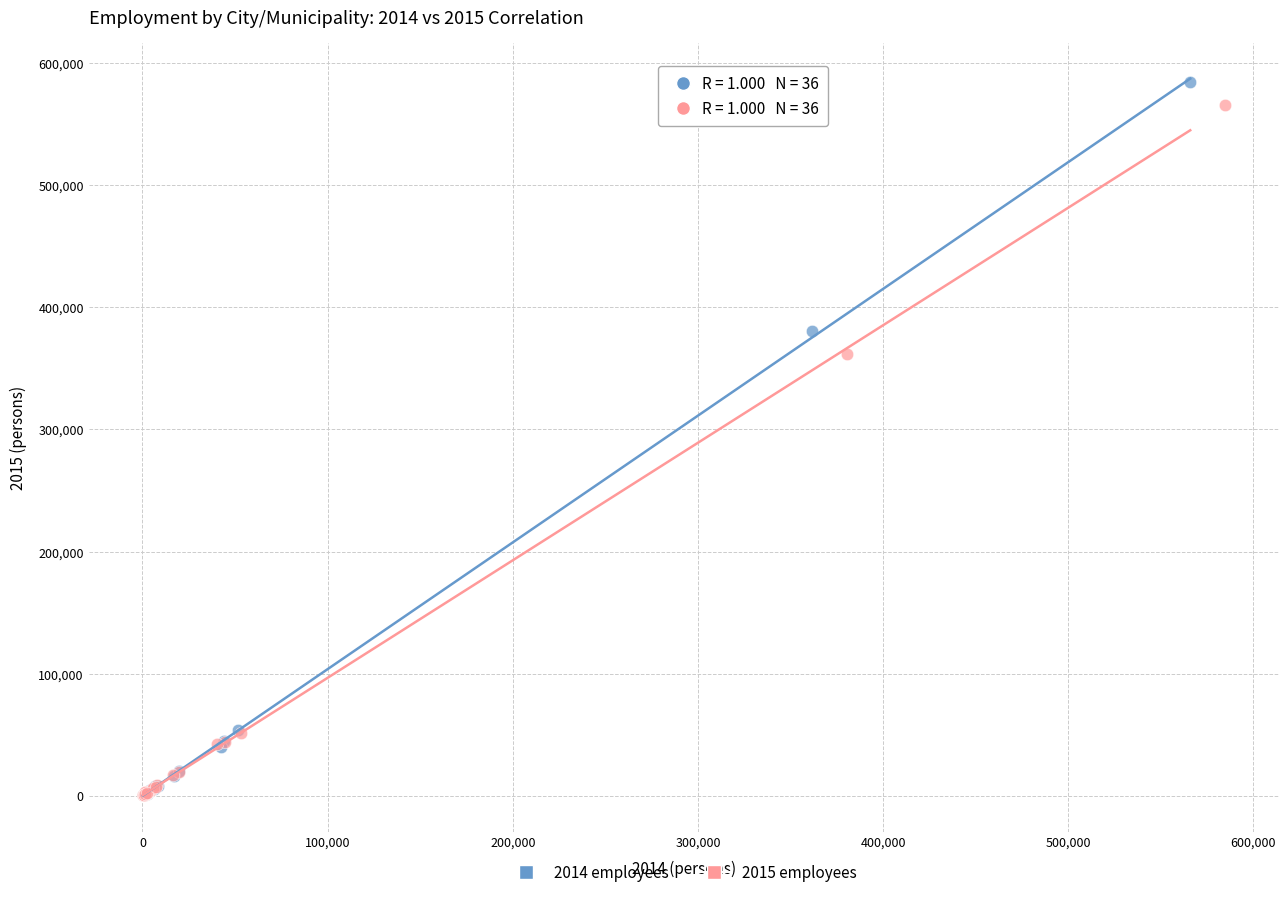

Which series has the widest spread of Y values?

2014 employees